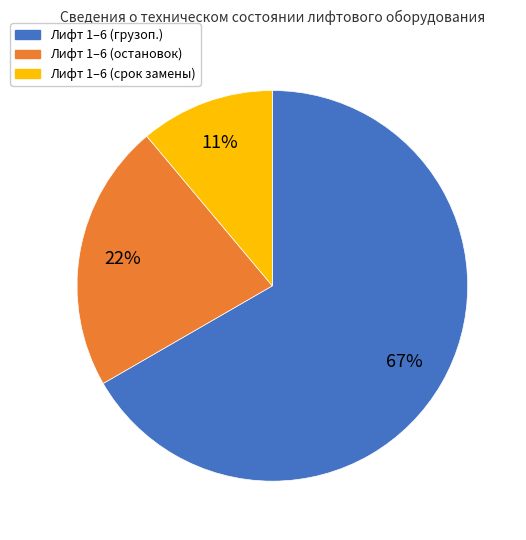

To the nearest percent, what is the average slice percentage?

33%